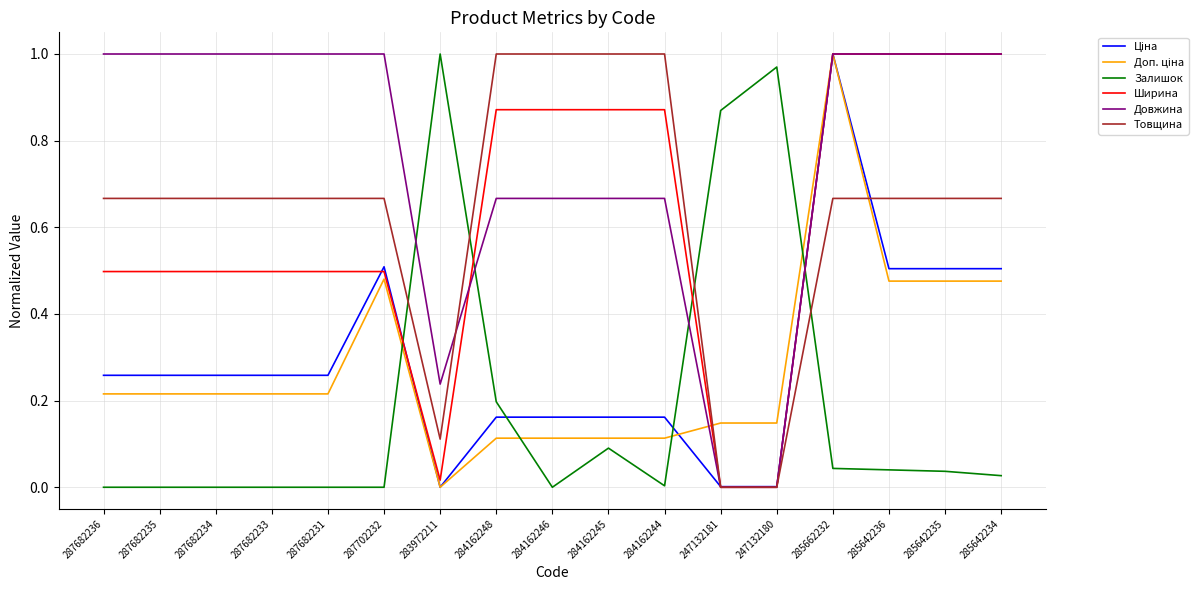

Between 283972211 and 247132180, which series saw the biggest shift?

Довжина